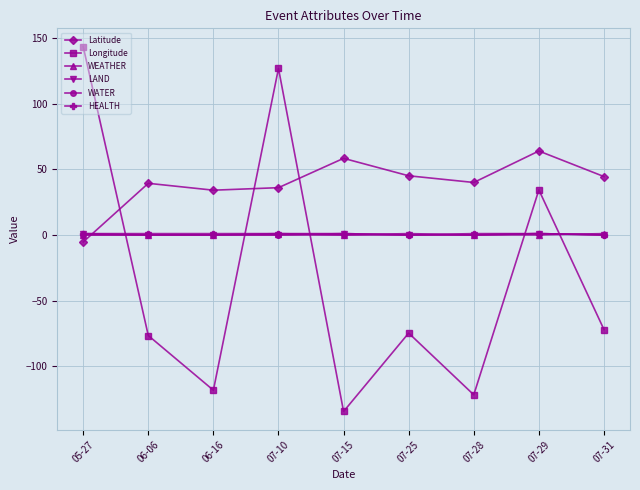

What is the label of the 5th point from the left?

07-15